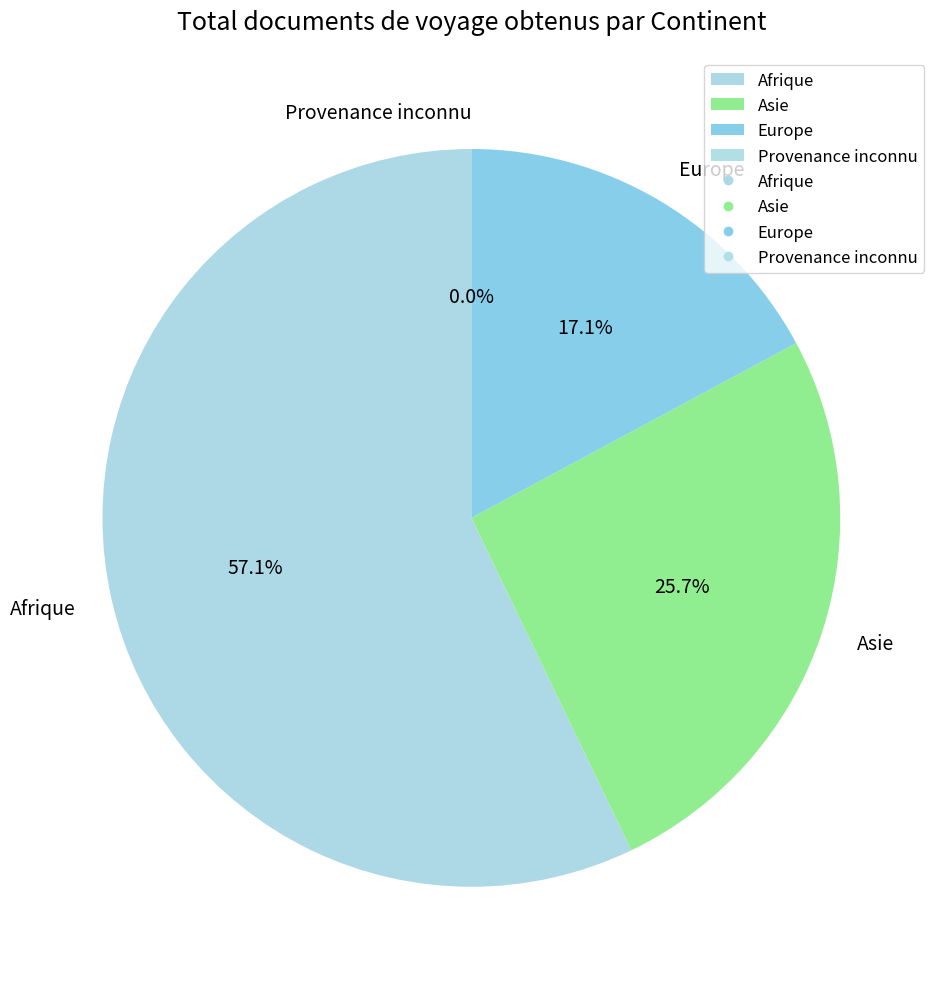

What portion of the pie excludes Asie?

74.3%